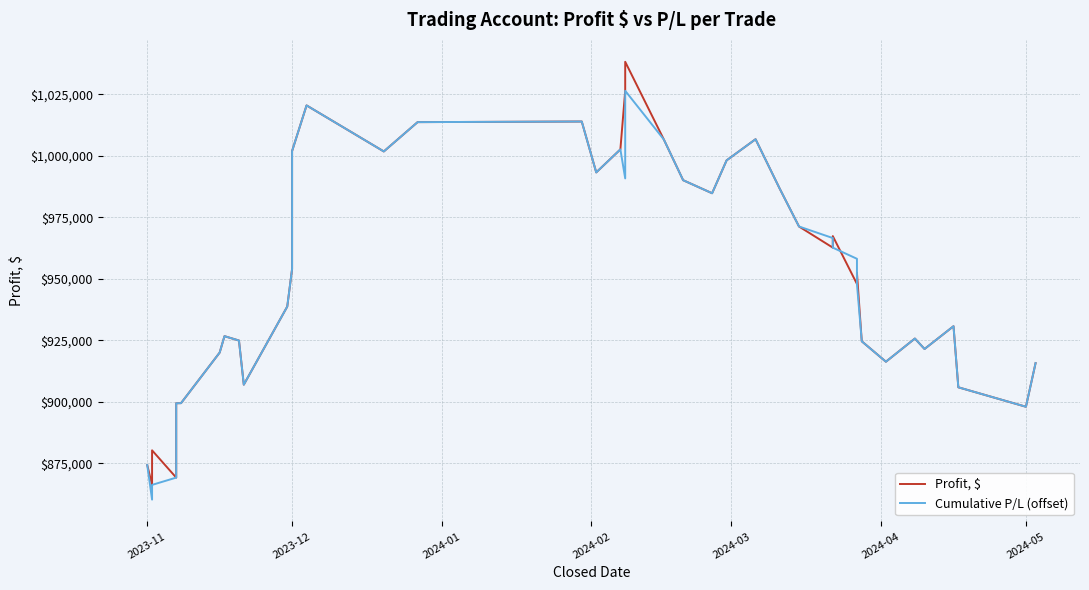

What is the highest value of the Profit, $ series?

1038296